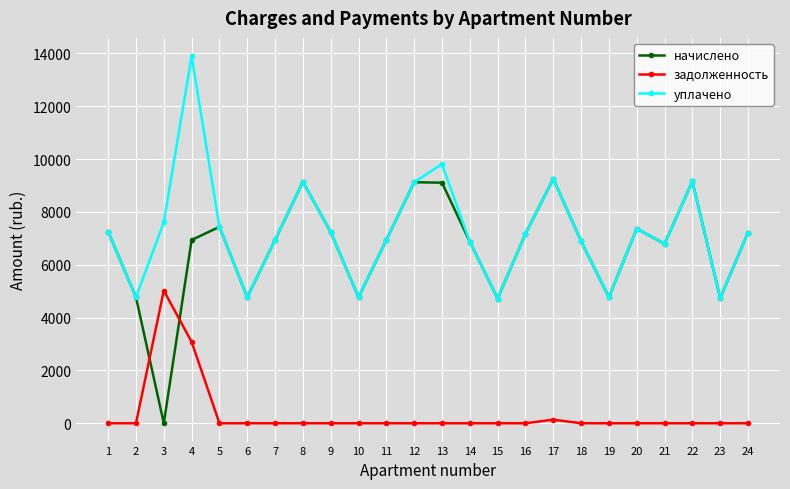

What is the maximum value for уплачено?

13894.9